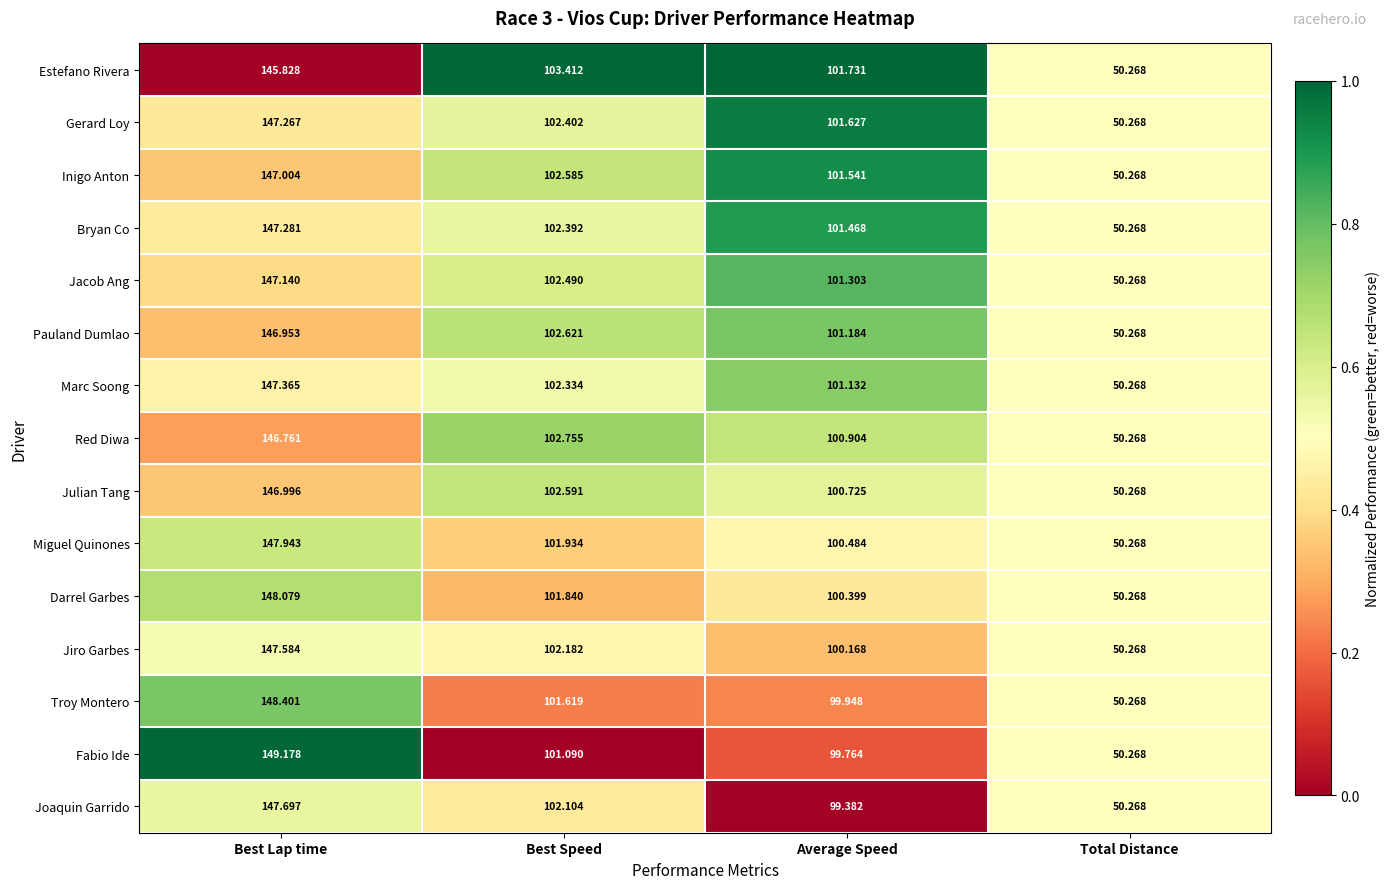

At which category is the sum across all series the highest?

Best Lap time